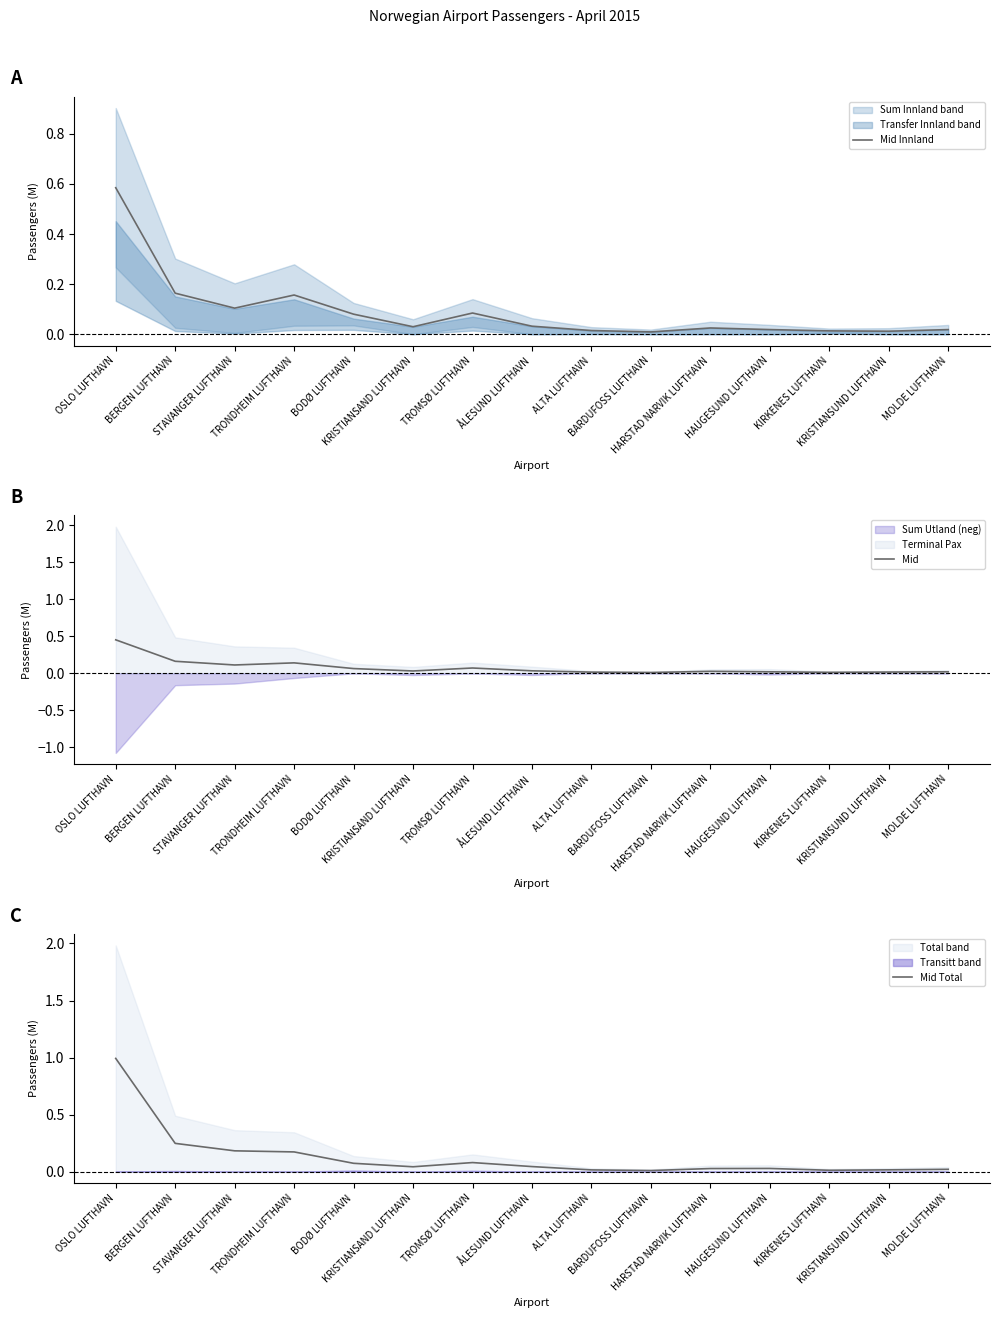

What is the difference between the highest and lowest values at STAVANGER LUFTHAVN?

0.1